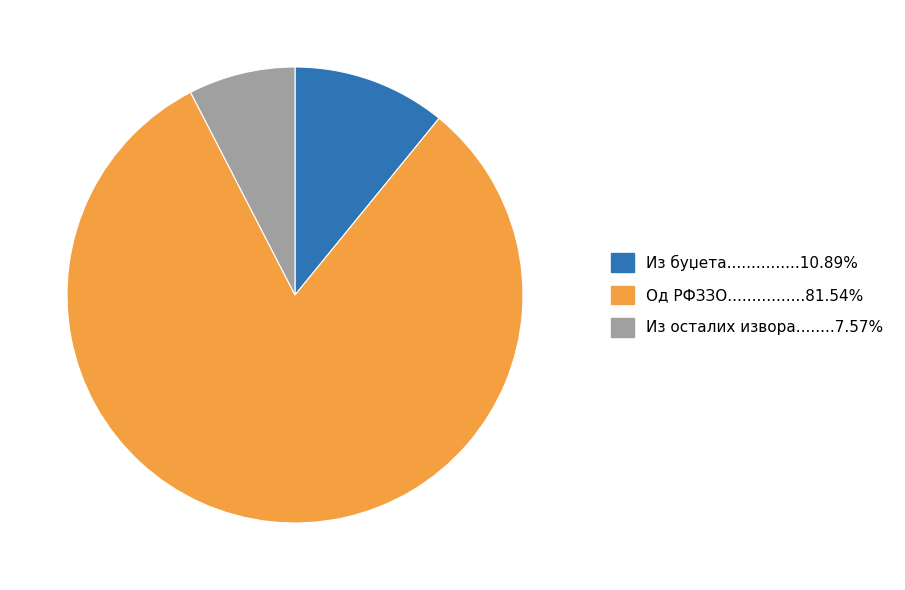

Is there a majority slice in this chart?

Yes